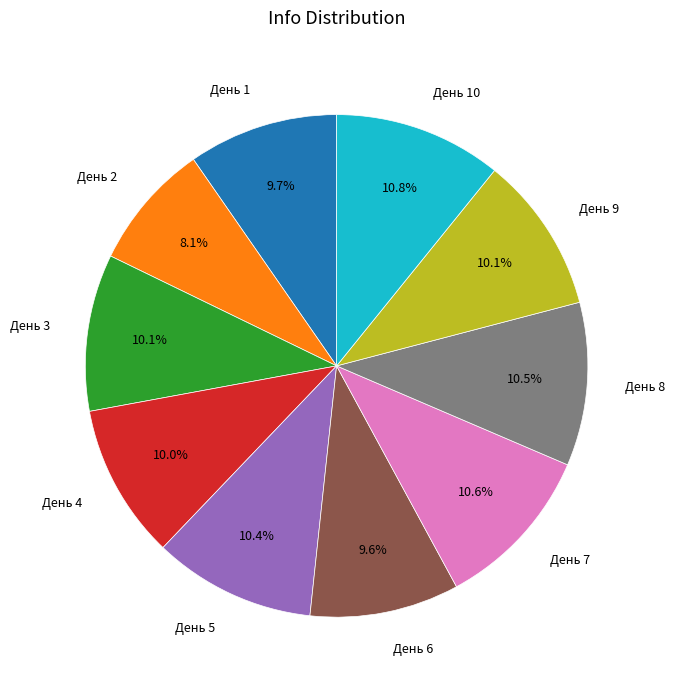

To the nearest percent, what is the difference between the largest and smallest slice percentages?

3%